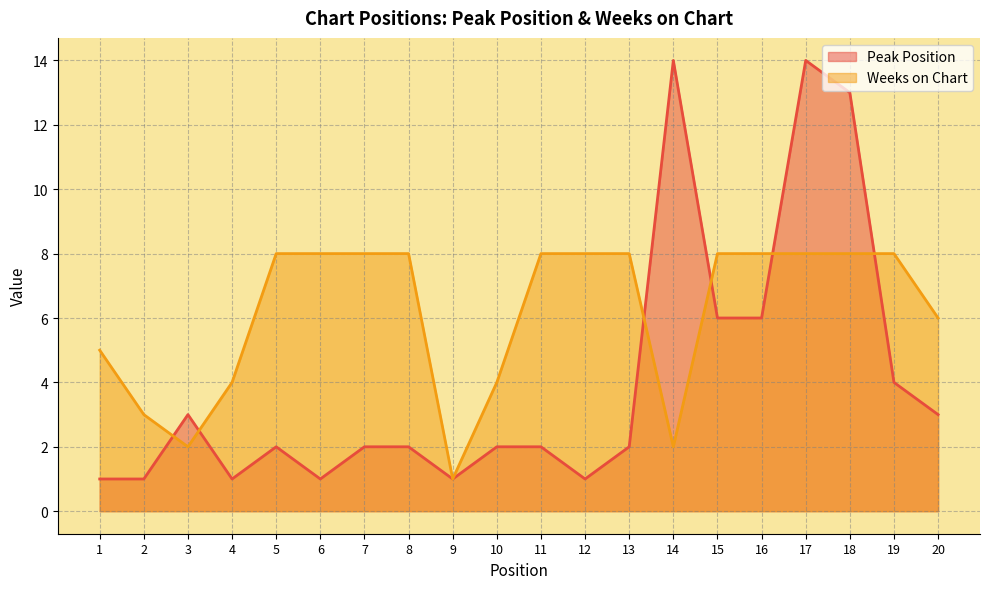

Count the Weeks on Chart values in the range 4 to 8.

16